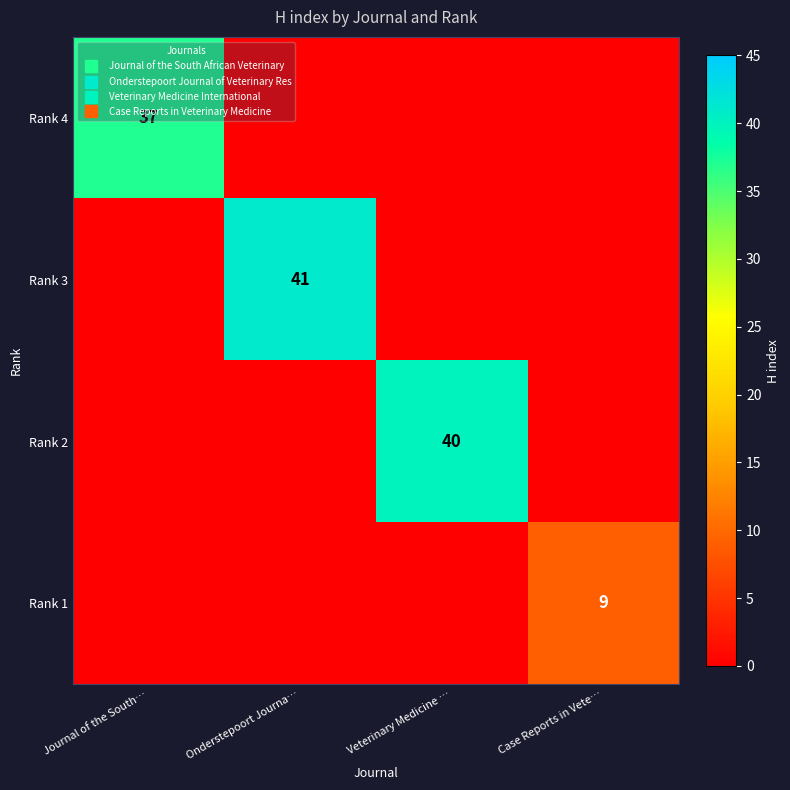

At which category does the chart reach its peak across all series?

Onderstepoort Journa…